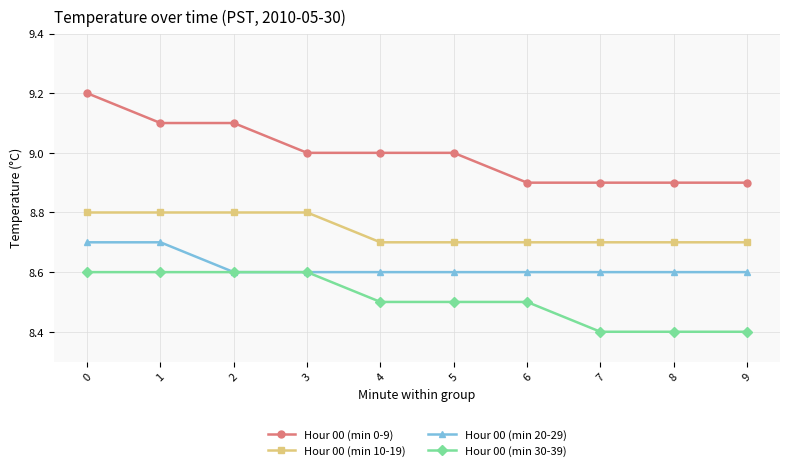

How many lines are shown in the chart?

4